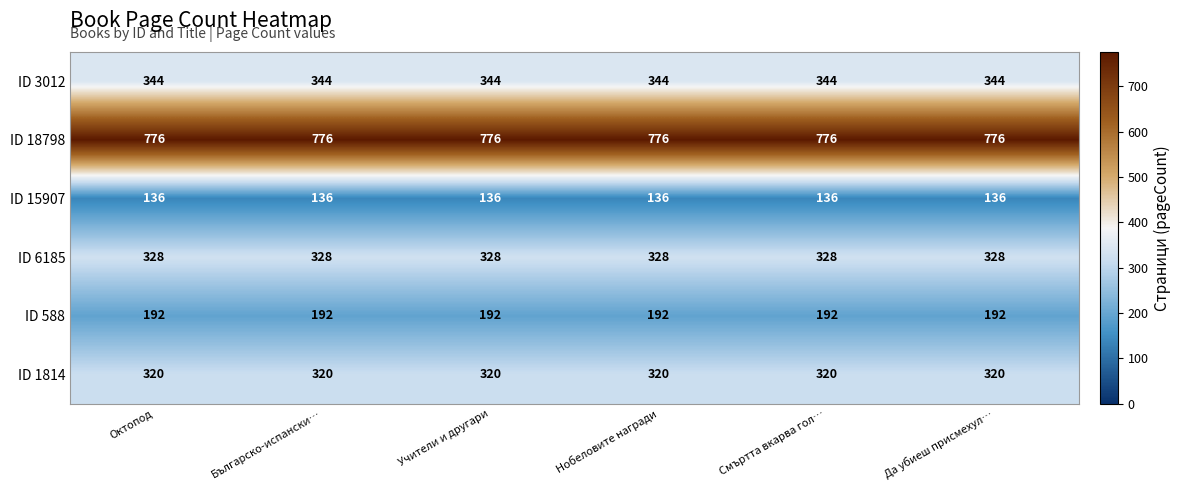

Read the ID 588 value at Смъртта вкарва гол….

192